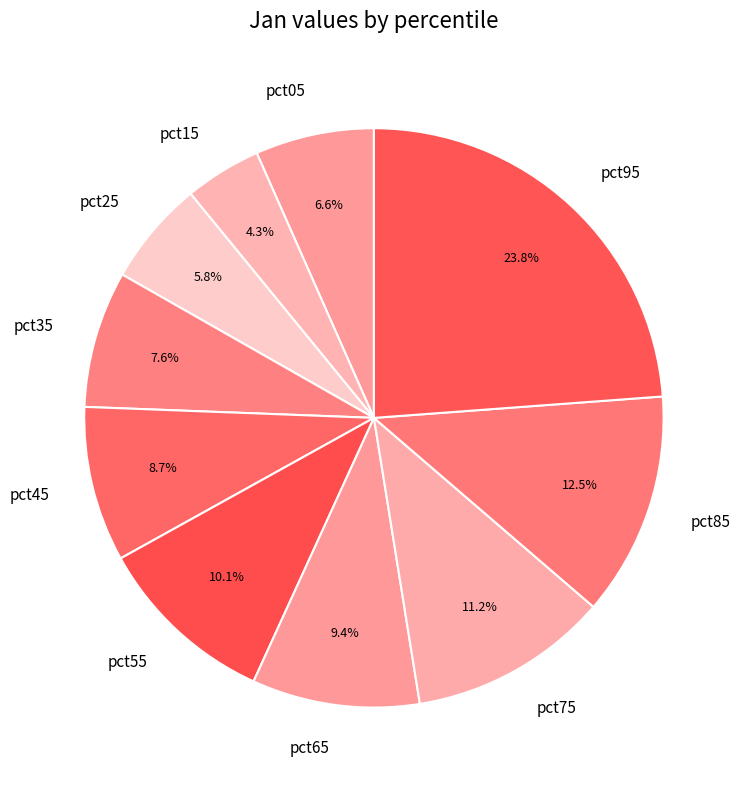

Which has a higher value, pct55 or pct75?

pct75